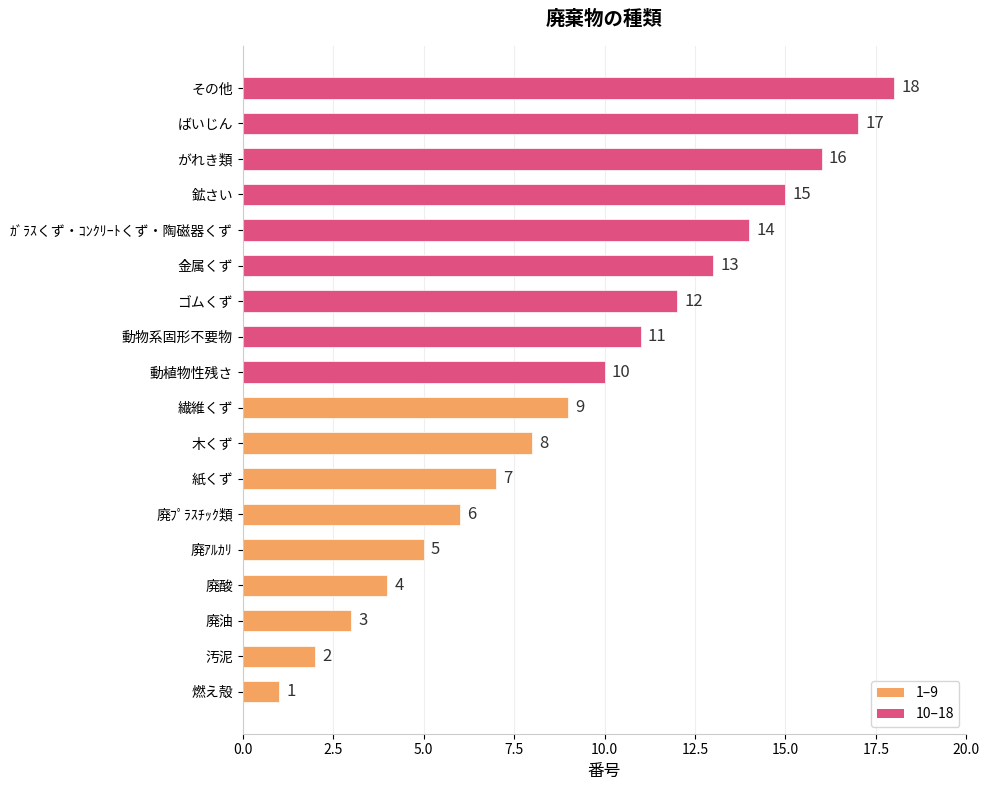

Rank the categories by value from lowest to highest.

燃え殻, 汚泥, 廃油, 廃酸, 廃ｱﾙｶﾘ, 廃ﾌﾟﾗｽﾁｯｸ類, 紙くず, 木くず, 繊維くず, 動植物性残さ, 動物系固形不要物, ゴムくず, 金属くず, ｶﾞﾗｽくず・ｺﾝｸﾘｰﾄくず・陶磁器くず, 鉱さい, がれき類, ばいじん, その他